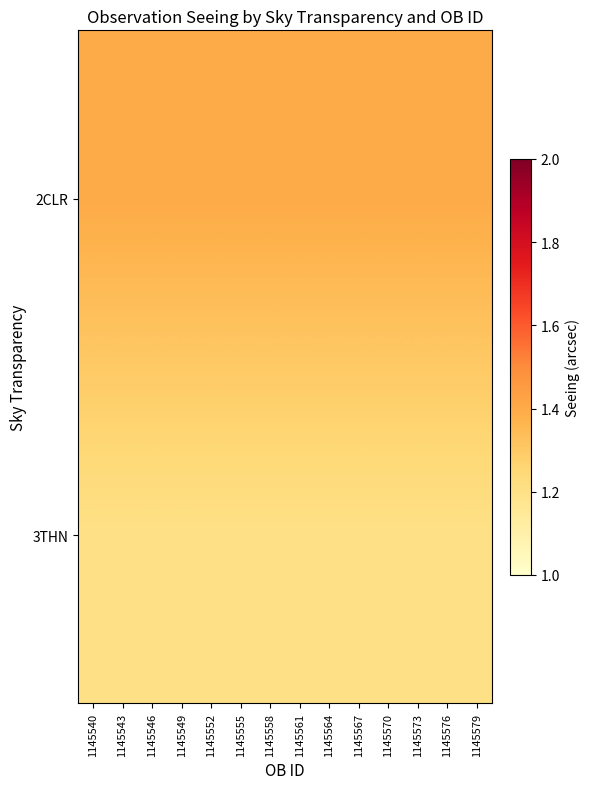

Rank the series by their average value, from lowest to highest.

3THN, 2CLR